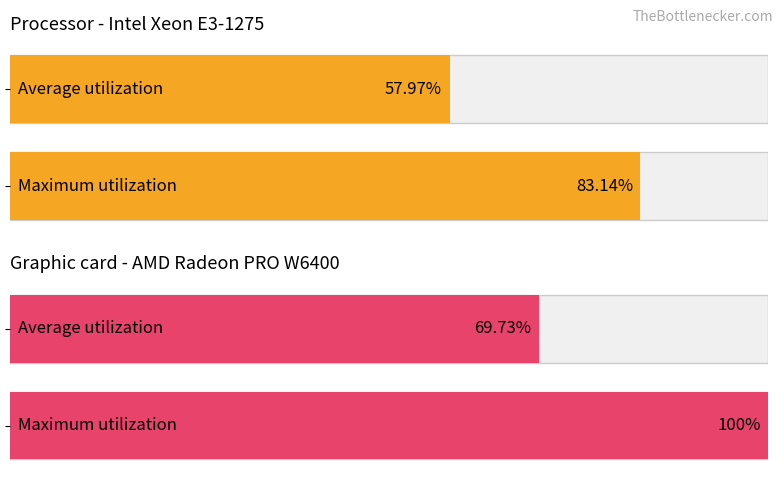

At which category does the chart reach its peak across all series?

4